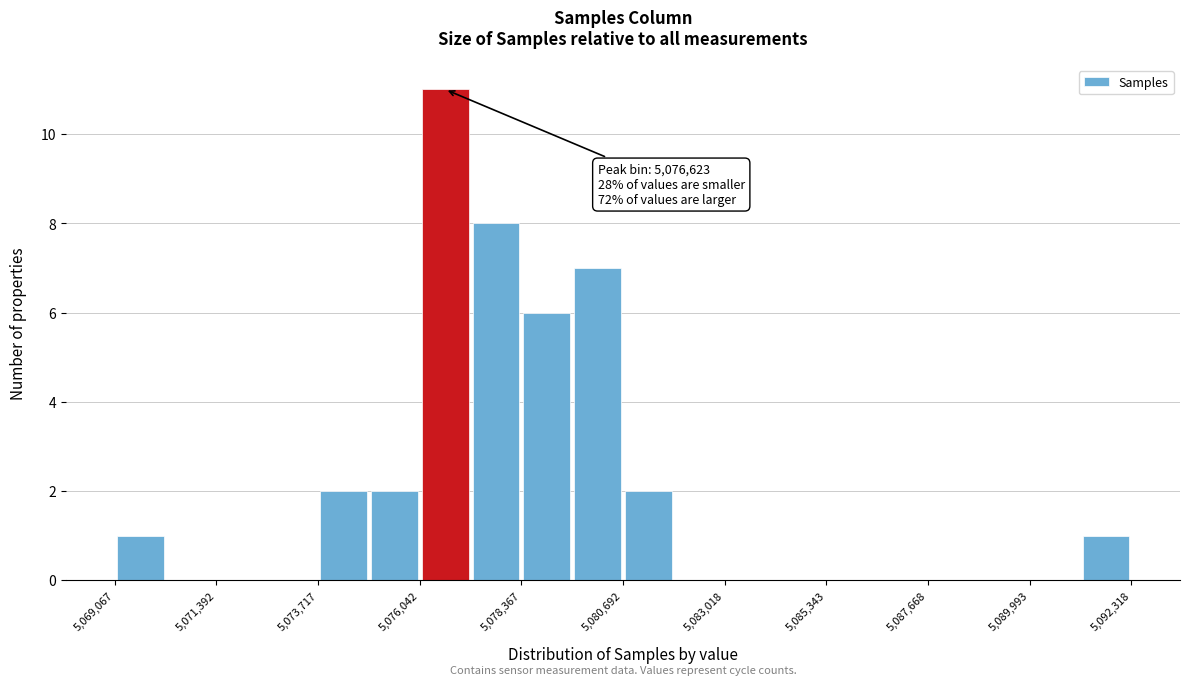

Read against the x-axis, roughly where is the centre of the tallest bar?

5076500